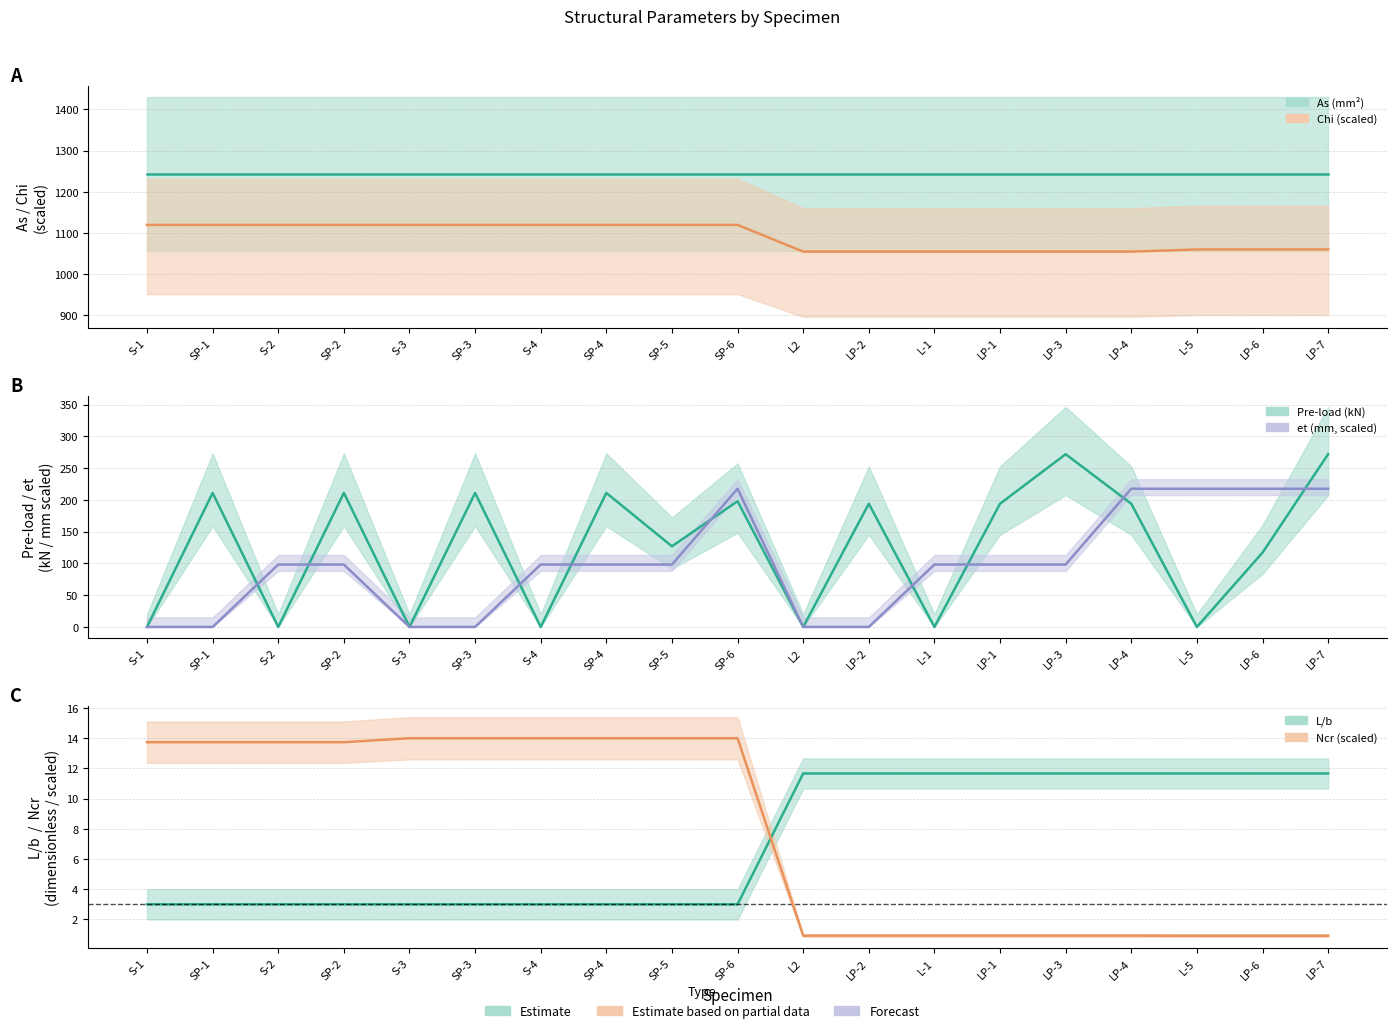

What is the label of the 7th point from the left?

S-4